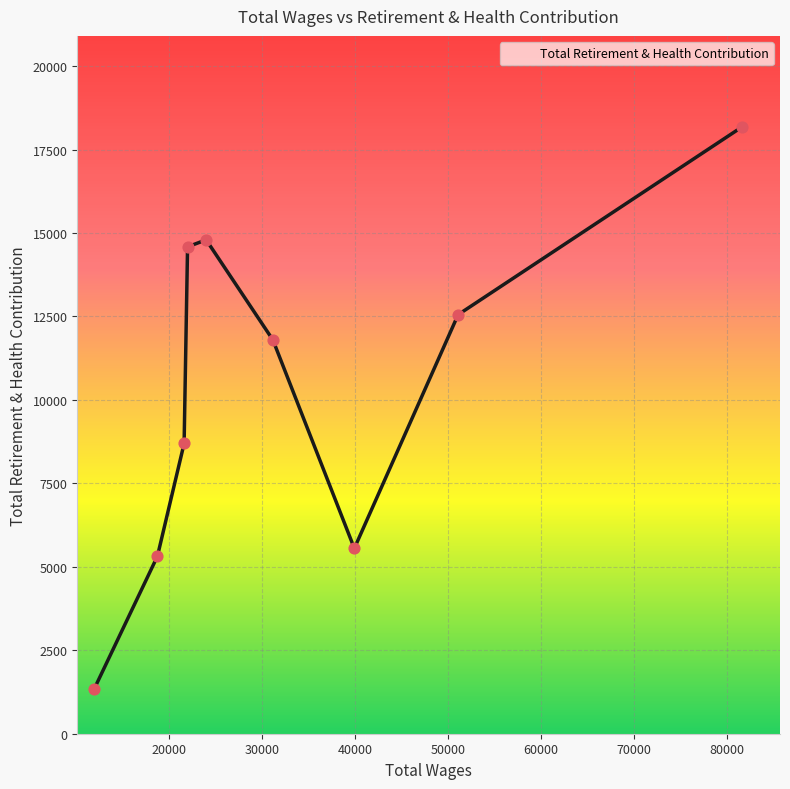

What is the minimum value shown in the chart?

1326